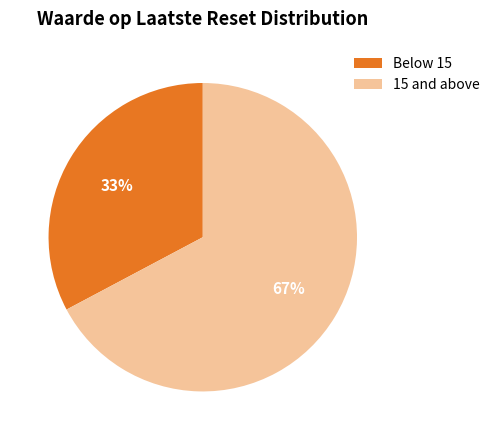

How many segments does this pie chart have?

2